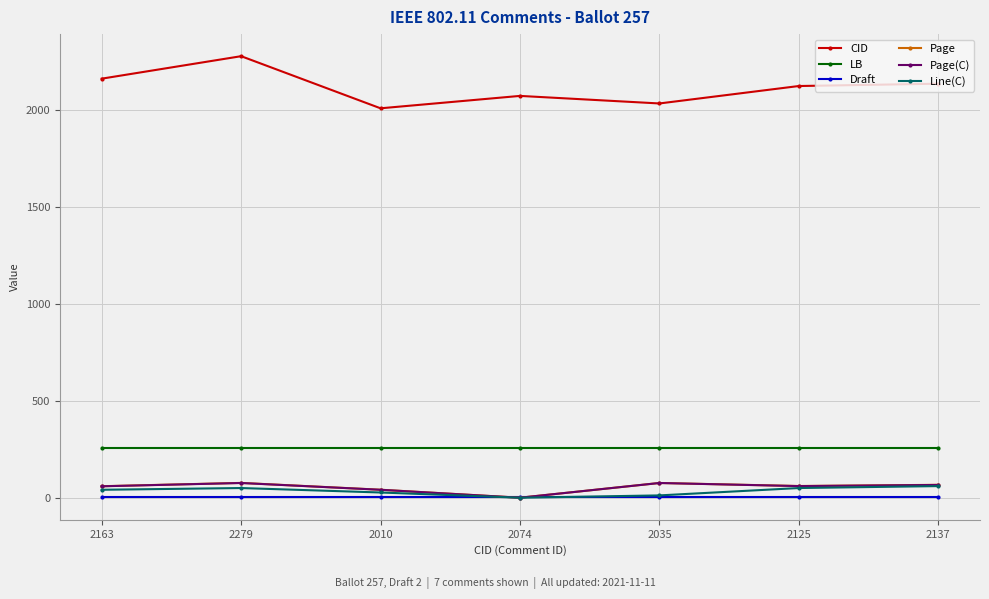

What is the label of the 2nd point from the left?

2279